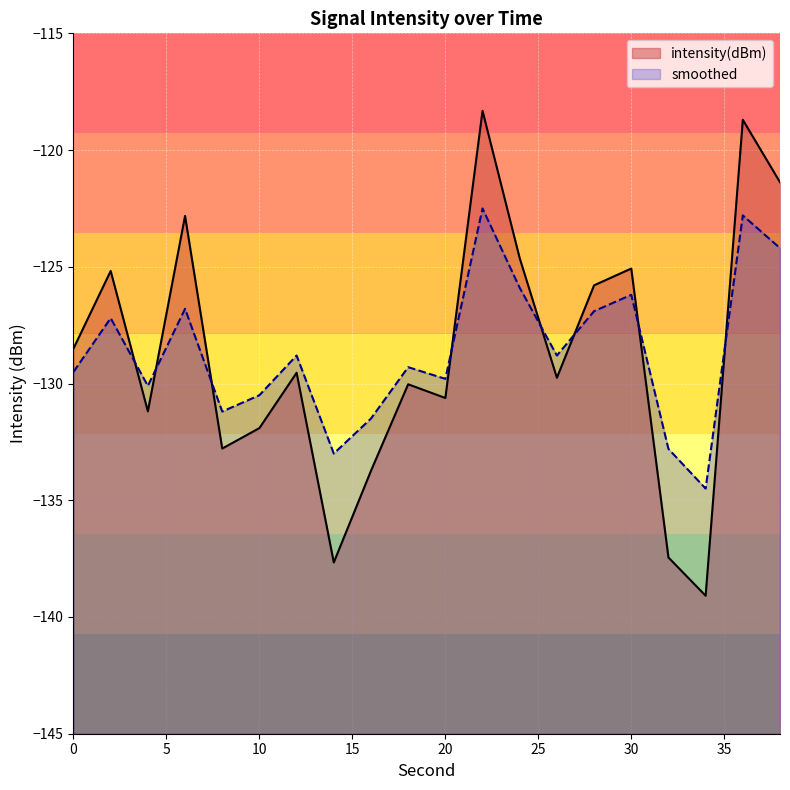

What is the difference between the highest and lowest values at 4?

1.1